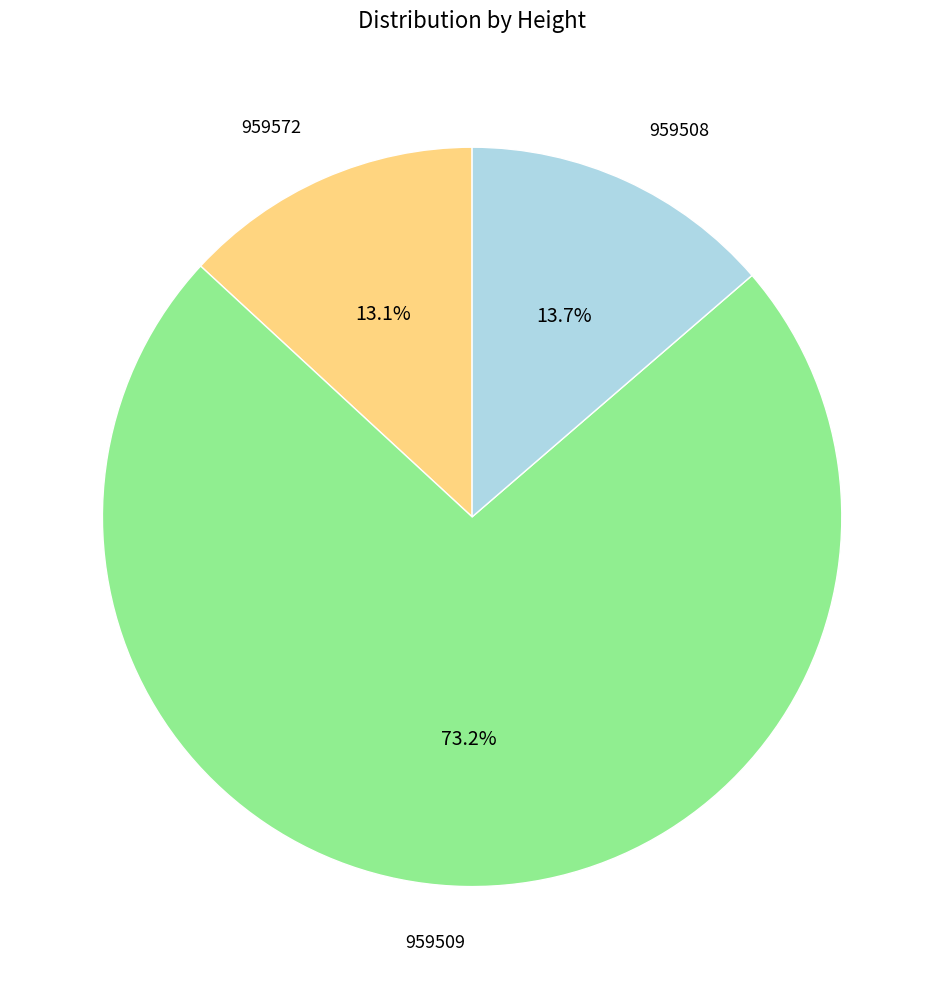

Does any single category account for the majority?

Yes